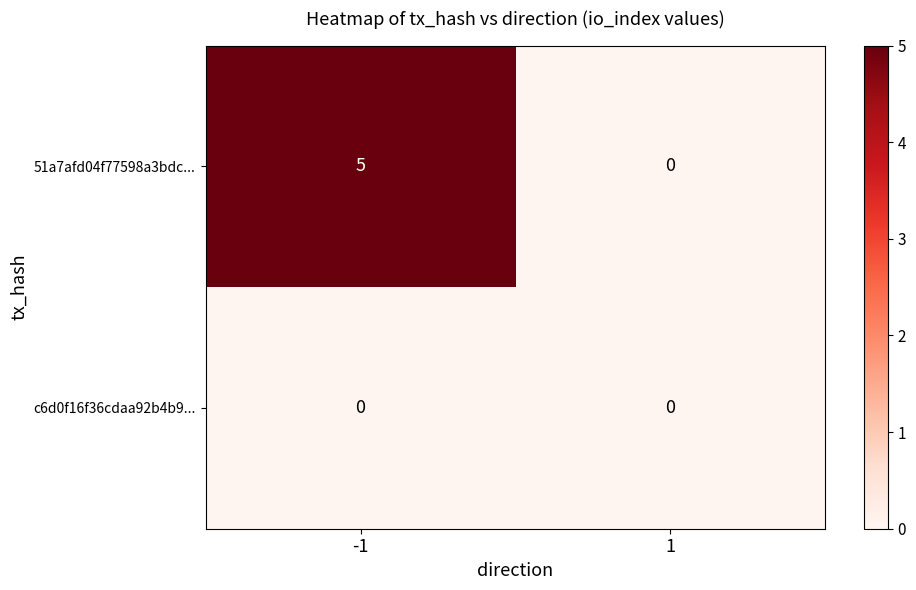

List the series in order of their overall mean, highest first.

51a7afd04f77598a3bdc..., c6d0f16f36cdaa92b4b9...